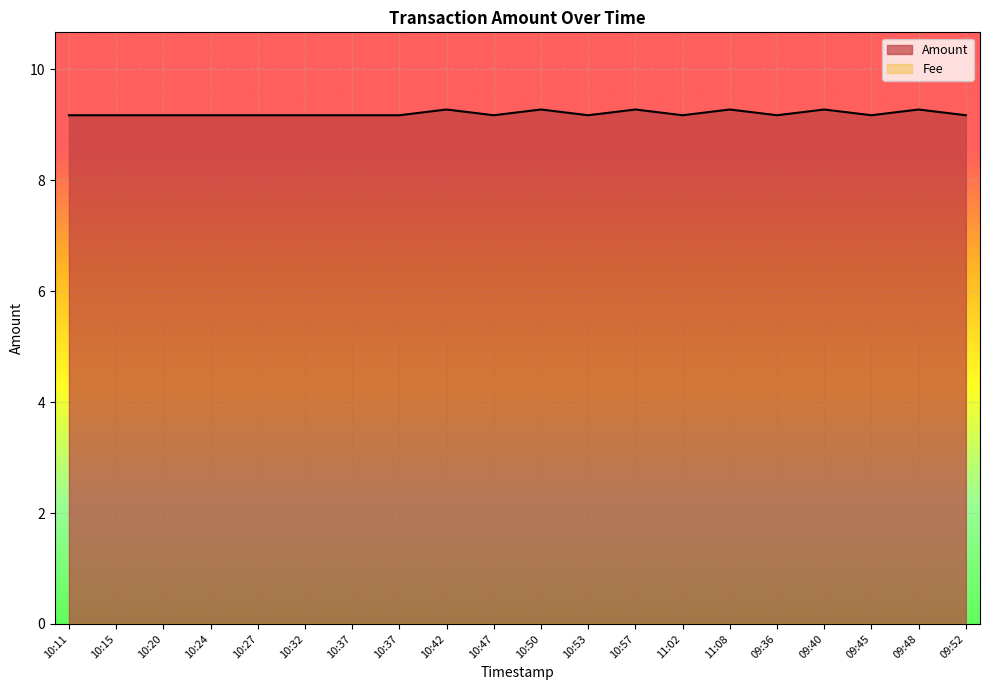

What is the difference between the second highest and minimum values?

0.1